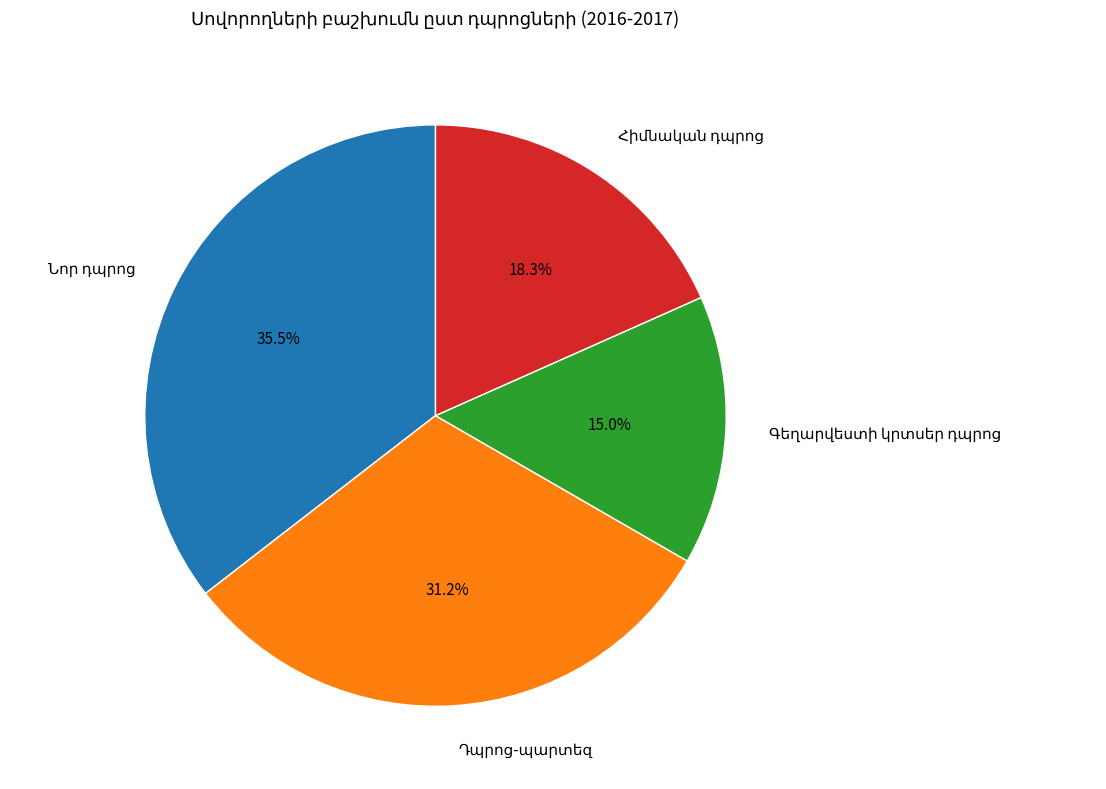

Does any single category account for the majority?

No